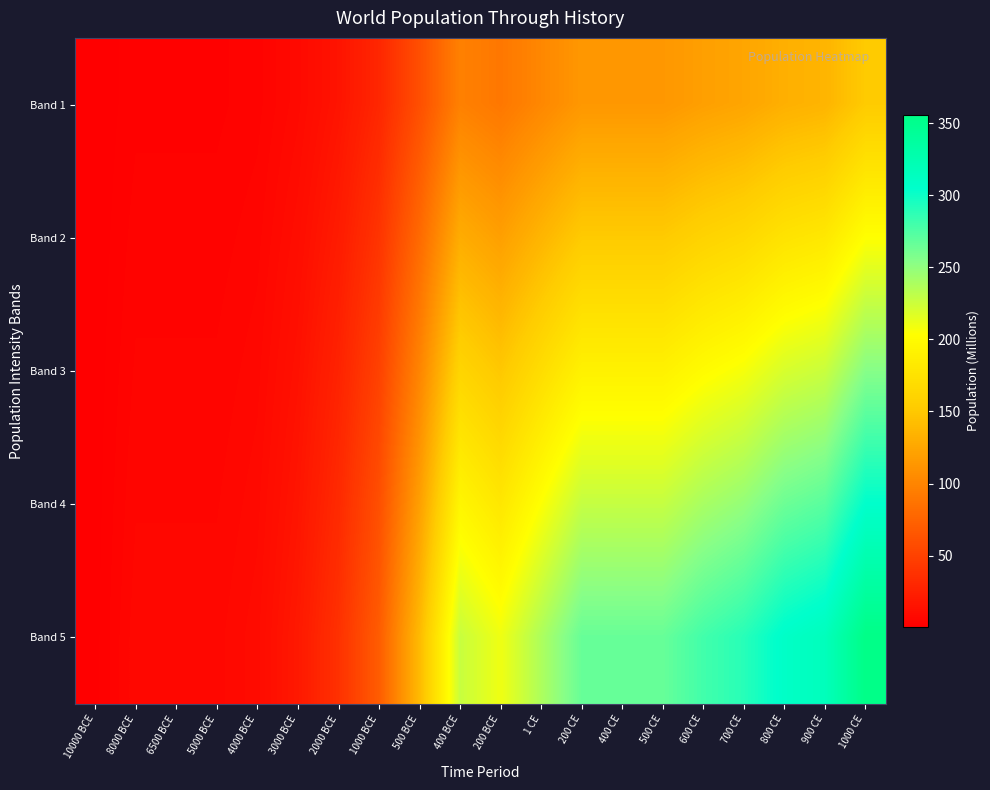

Between 500 BCE and 800 CE, which series saw the biggest shift?

Band 5